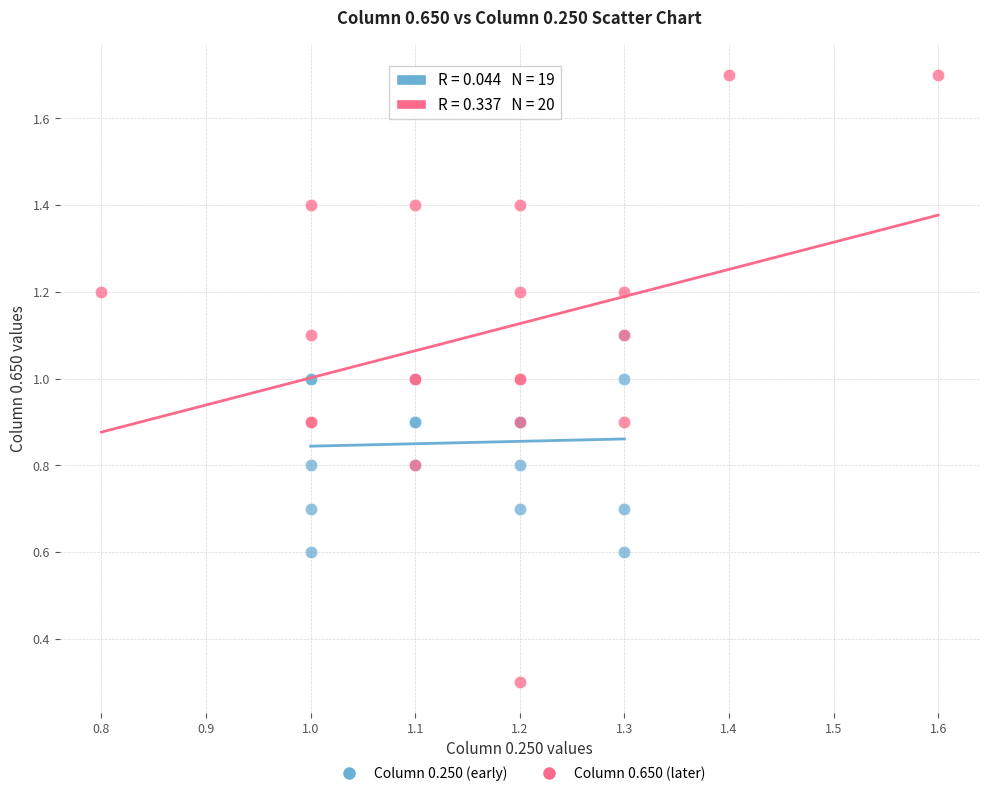

Which series reaches the minimum Y coordinate?

Column 0.650 (later)